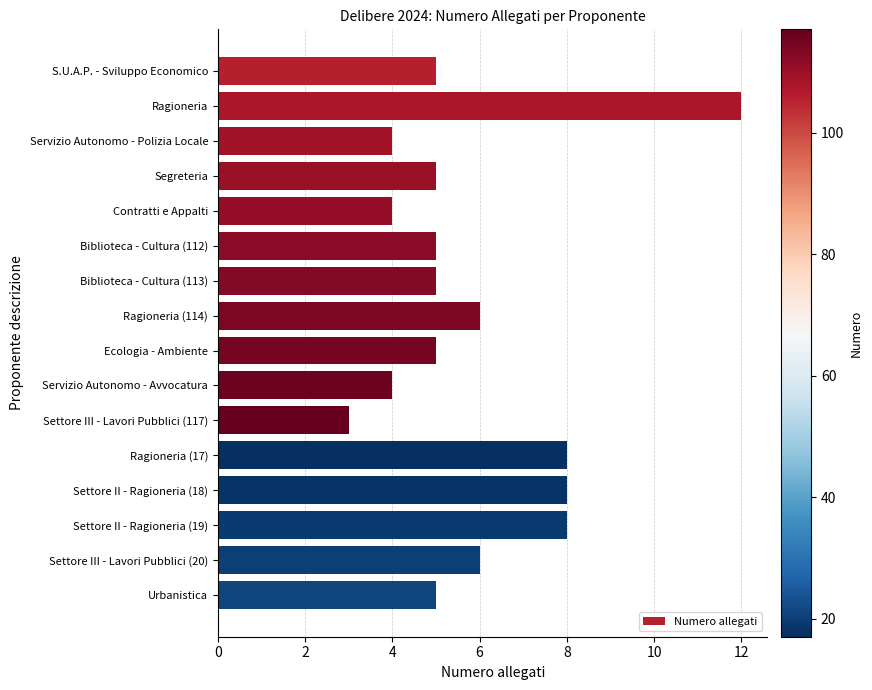

Read the value at S.U.A.P. - Sviluppo Economico.

5